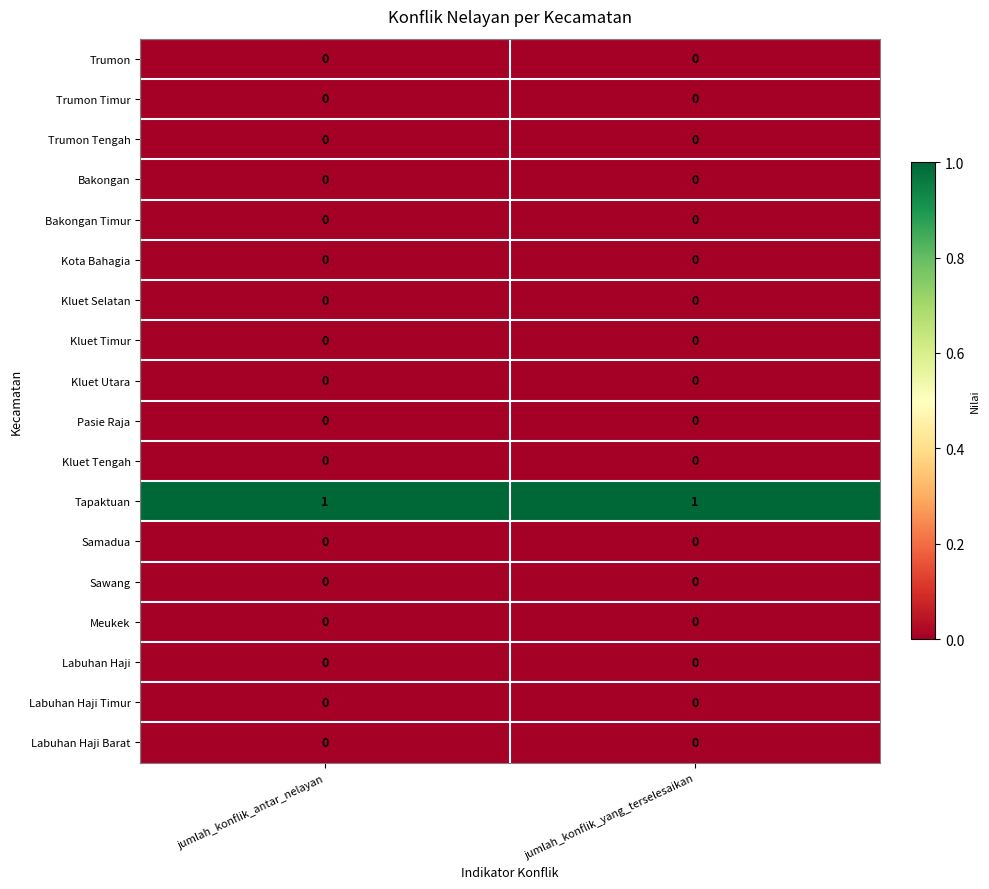

The Trumon series shows 0 at jumlah_konflik_antar_nelayan. True or false?

True